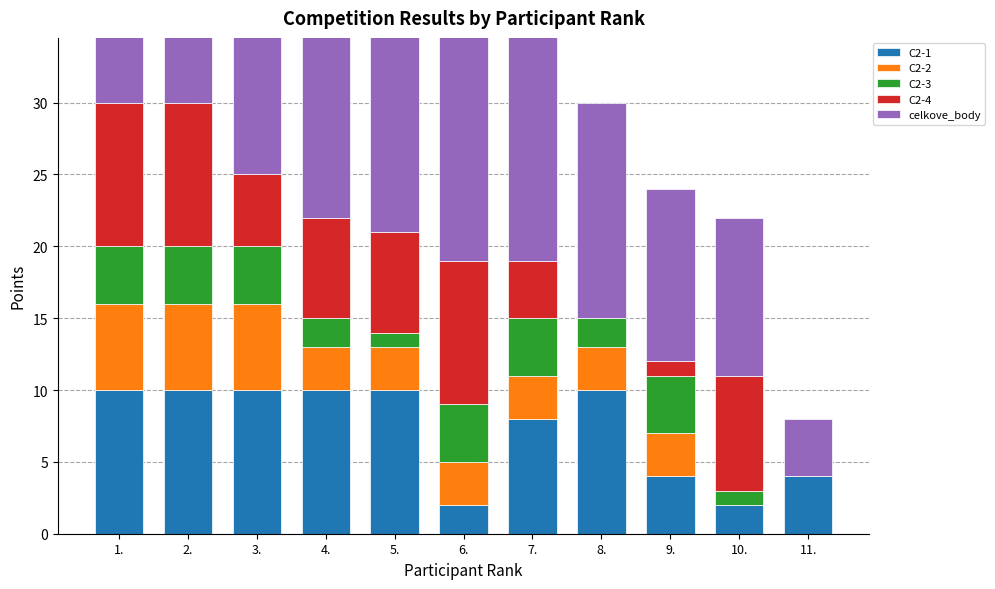

Reading left to right, what are all the values shown in this chart?

C2-1: 10	10	10	10	10	2	8	10	4	2	4
C2-2: 6	6	6	3	3	3	3	3	3	0	0
C2-3: 4	4	4	2	1	4	4	2	4	1	0
C2-4: 10	10	5	7	7	10	4	0	1	8	0
celkove_body: 30	30	25	22	21	19	19	15	12	11	4